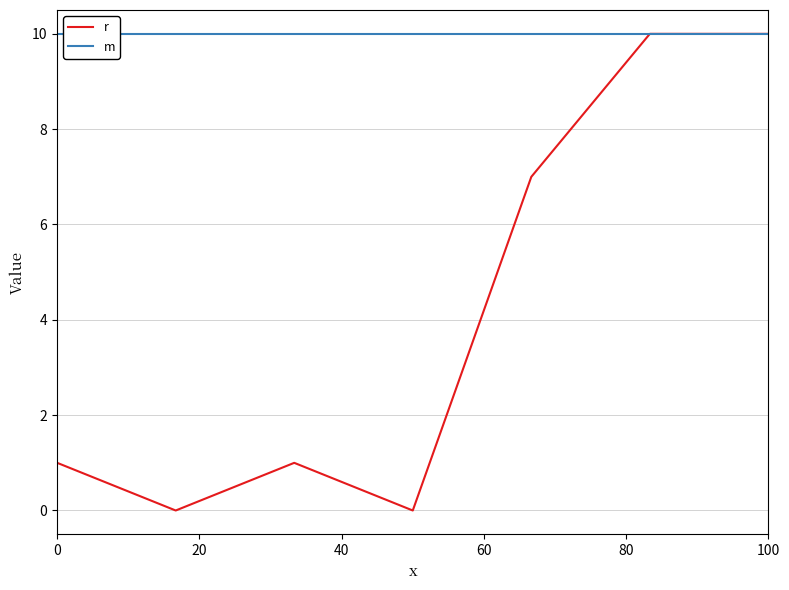

What is the maximum value shown in the chart?

10